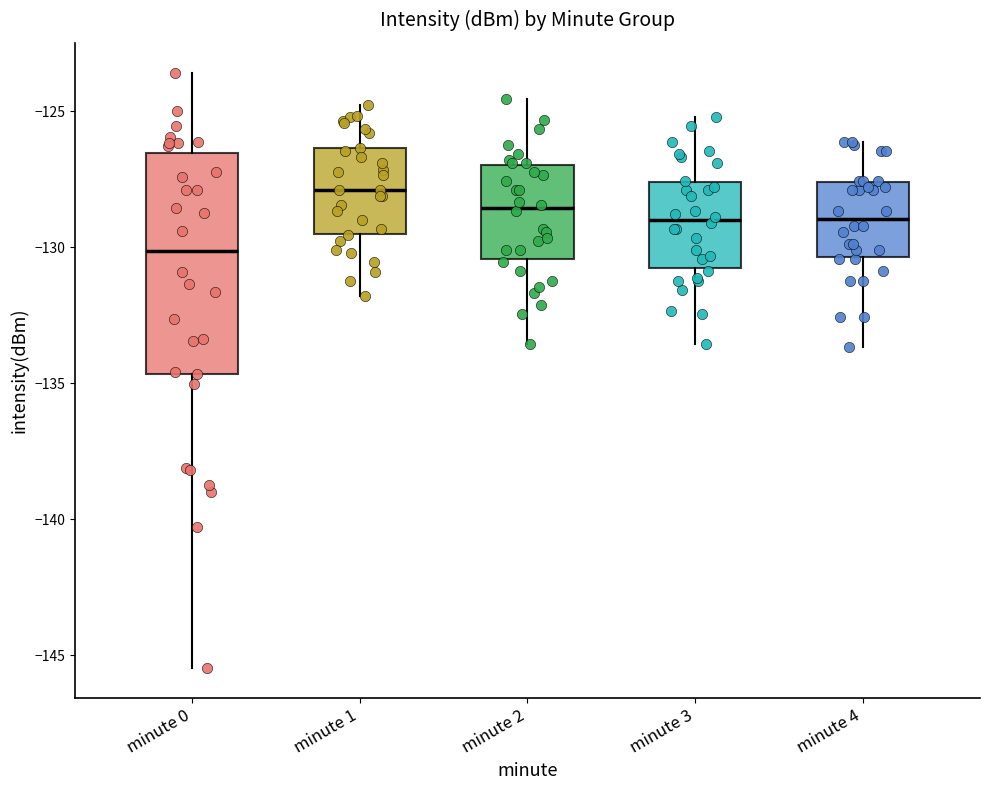

Where is the upper edge of the box for minute 1 on the y-axis? The values are not printed on the chart, so give them approximately, as read against the axis.

-126.5